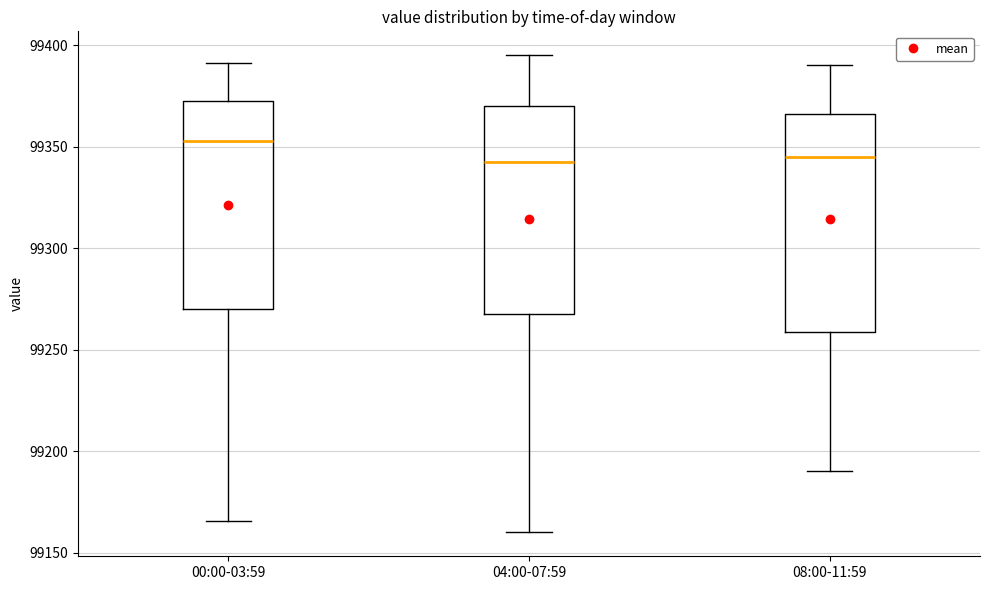

Which box is the tallest, from its lower edge to its upper edge?

08:00-11:59